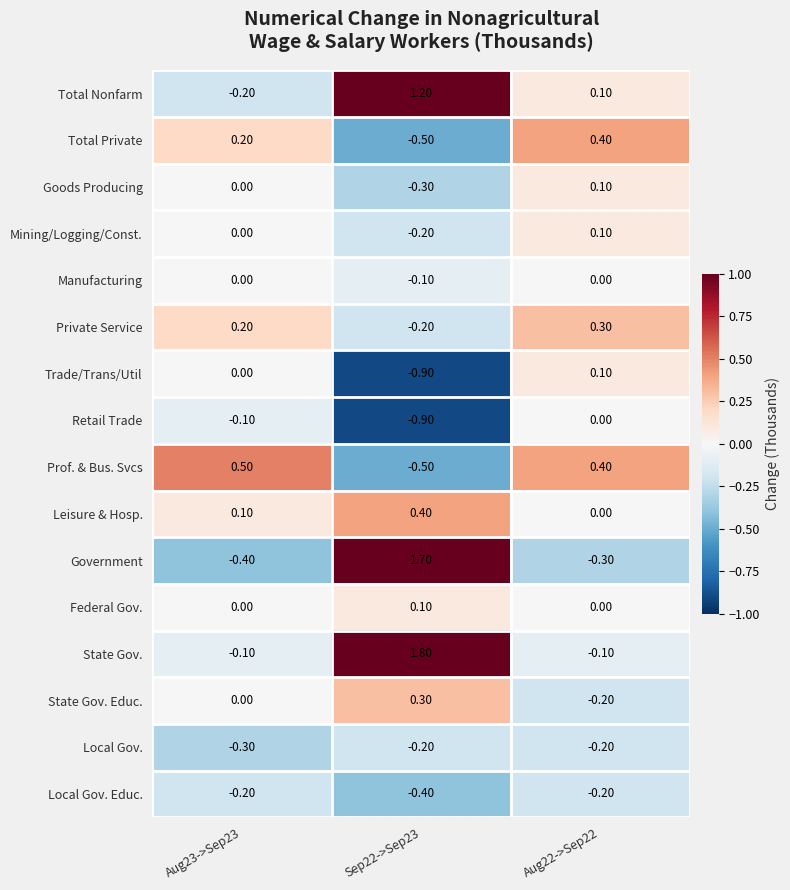

Between Aug23->Sep23 and Sep22->Sep23, which series saw the biggest shift?

Government